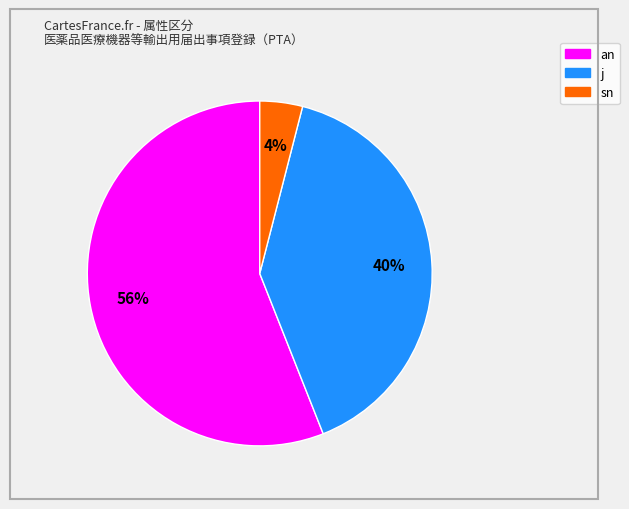

To the nearest percent, what is the average slice percentage?

33%